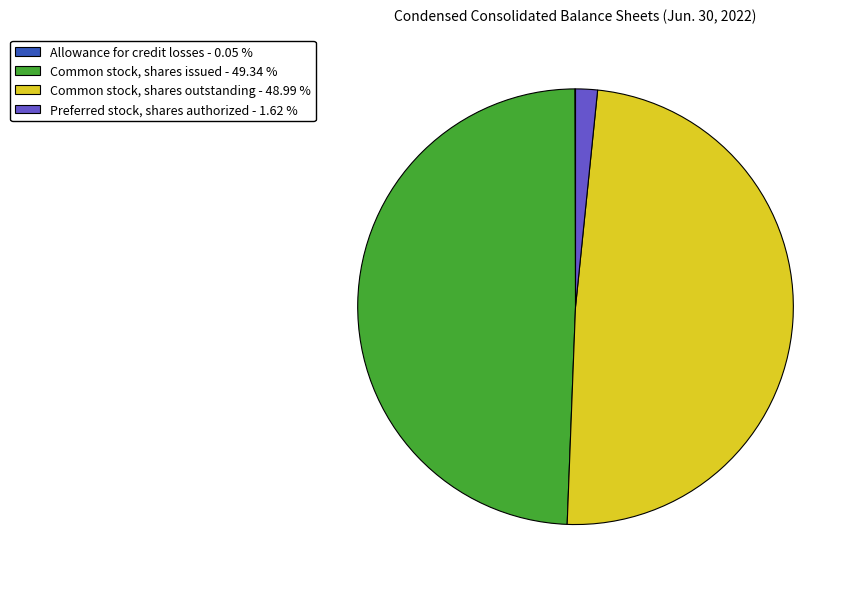

Which has a higher value, Preferred stock, shares authorized - 1.62 % or Common stock, shares outstanding - 48.99 %?

Common stock, shares outstanding - 48.99 %